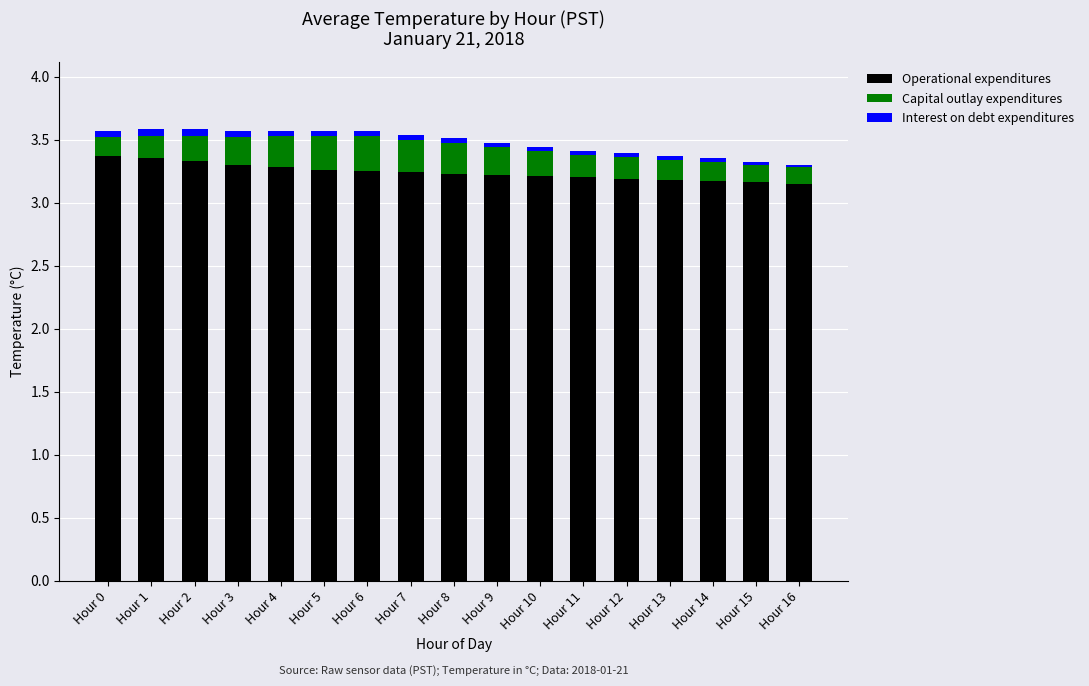

The value of Operational expenditures at Hour 14 is 5.5. True or false?

False